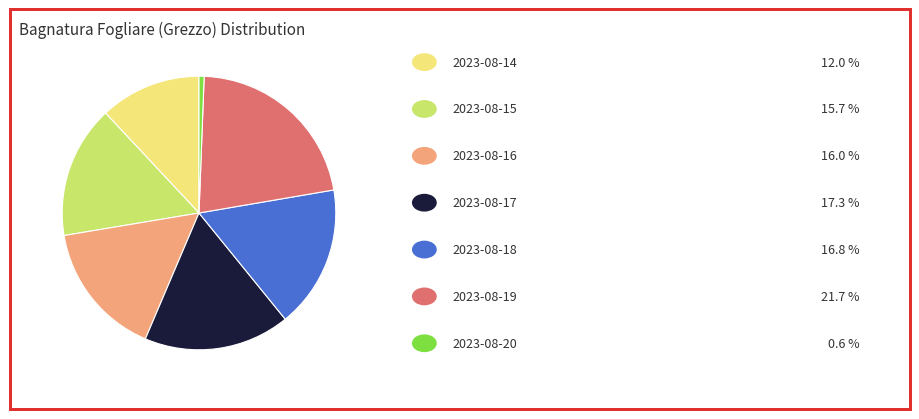

Does any single category account for the majority?

No